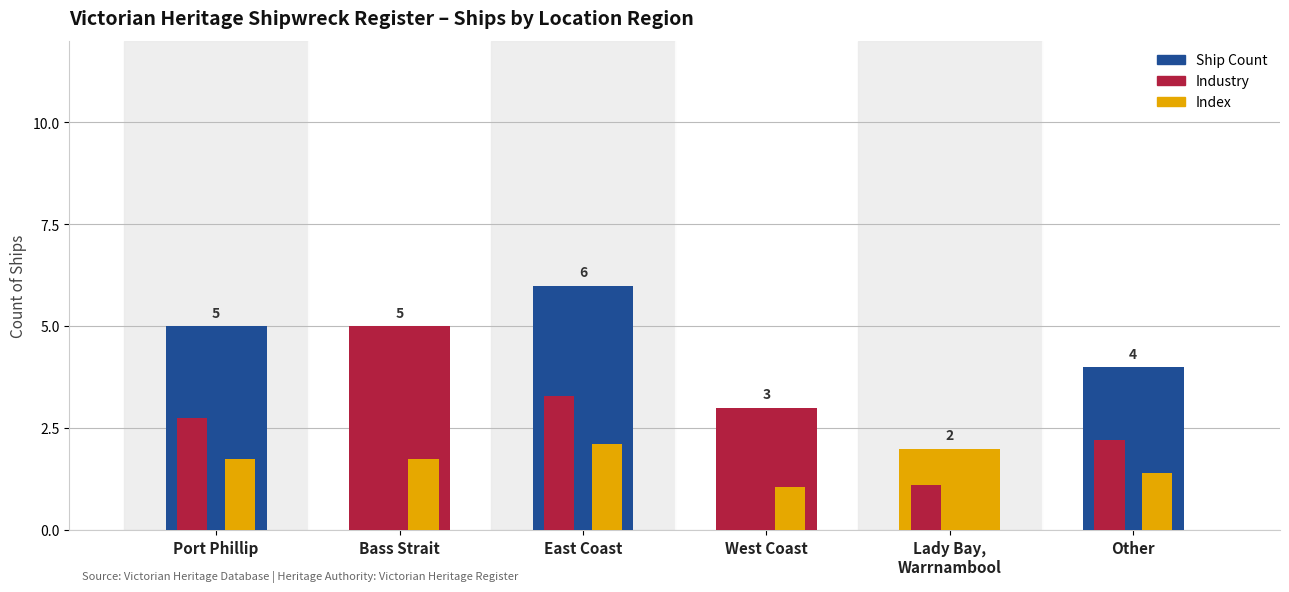

What is the difference between the second highest and minimum values in the Ship Count series?

3.0